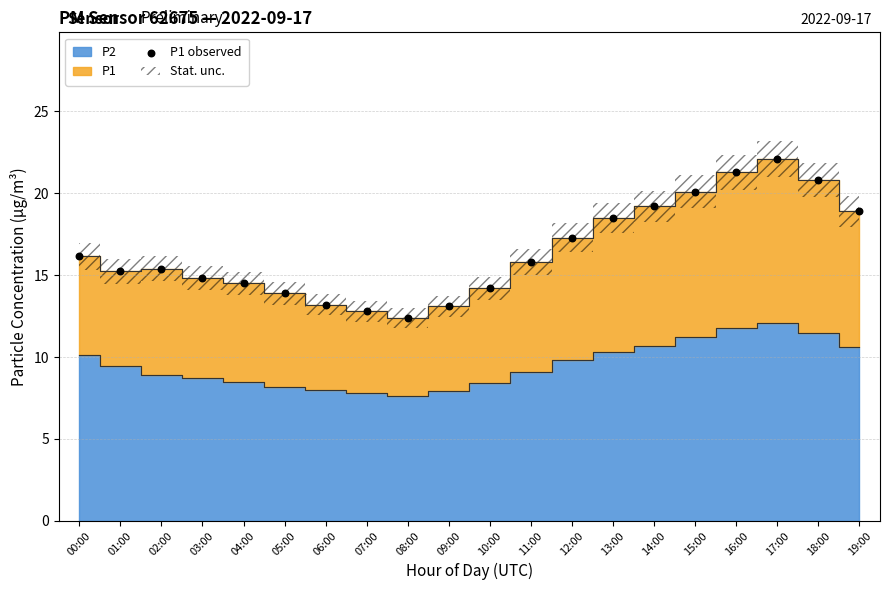

What is the range of Y values (max minus min)?

9.7